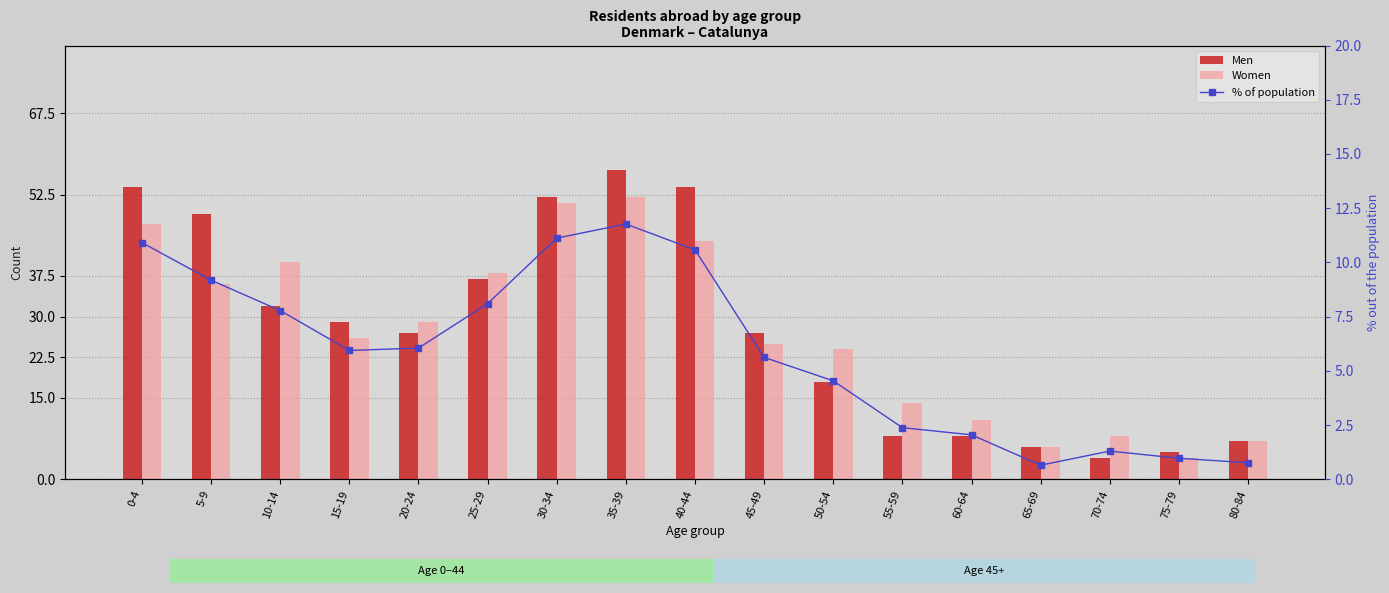

Where does the % of population series first go above 5?

0-4